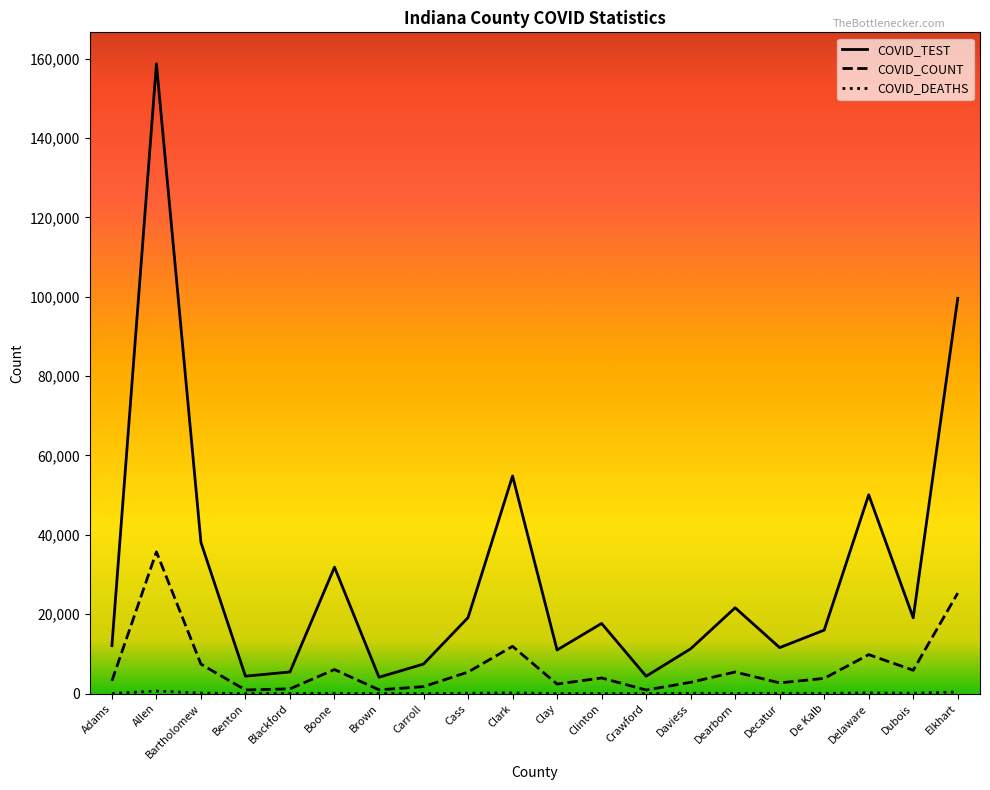

Which series has the largest total across all categories?

COVID_TEST